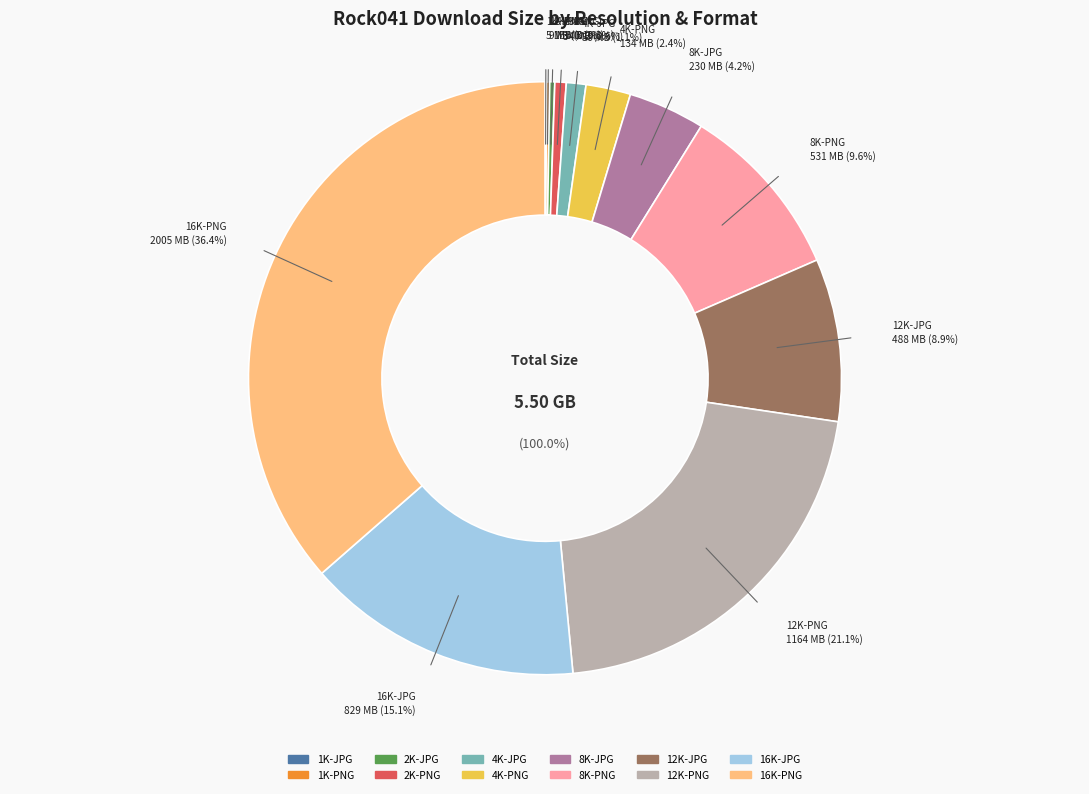

Which category has the biggest portion of the pie?

16K-PNG